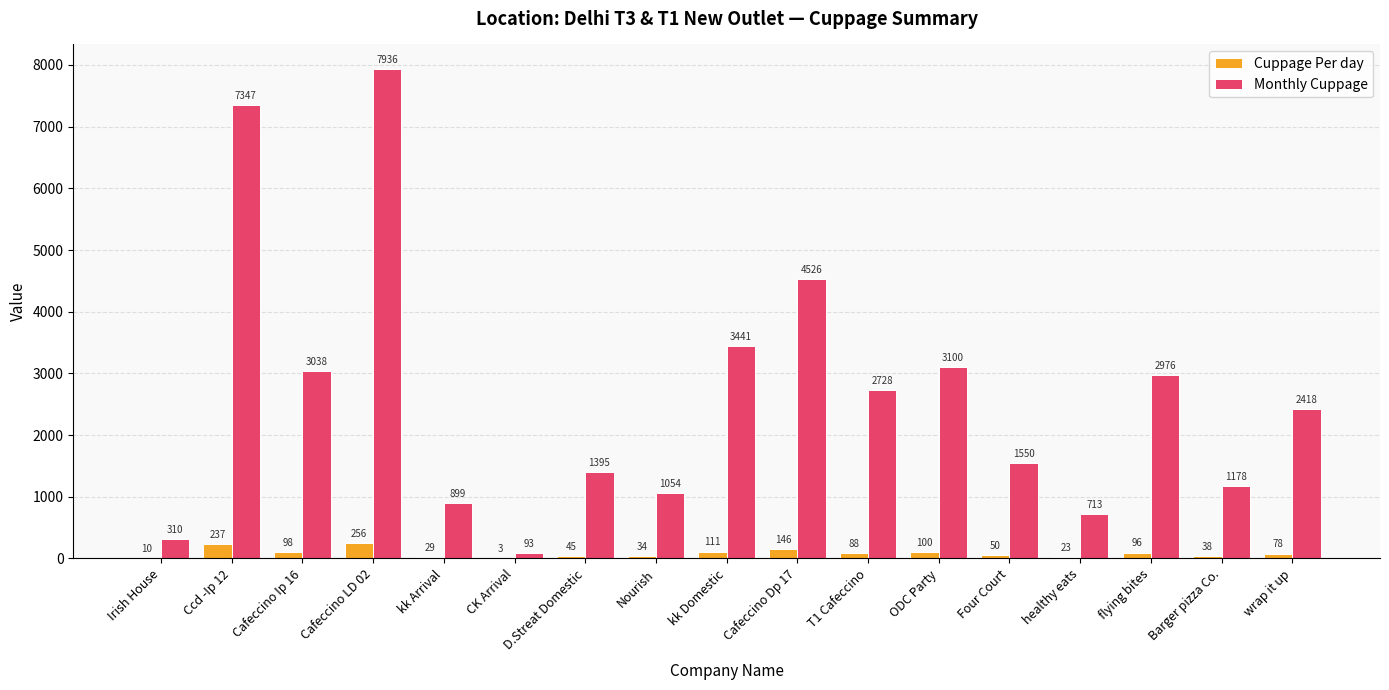

What is the sum of the Monthly Cuppage values at Irish House and kk Arrival?

1209